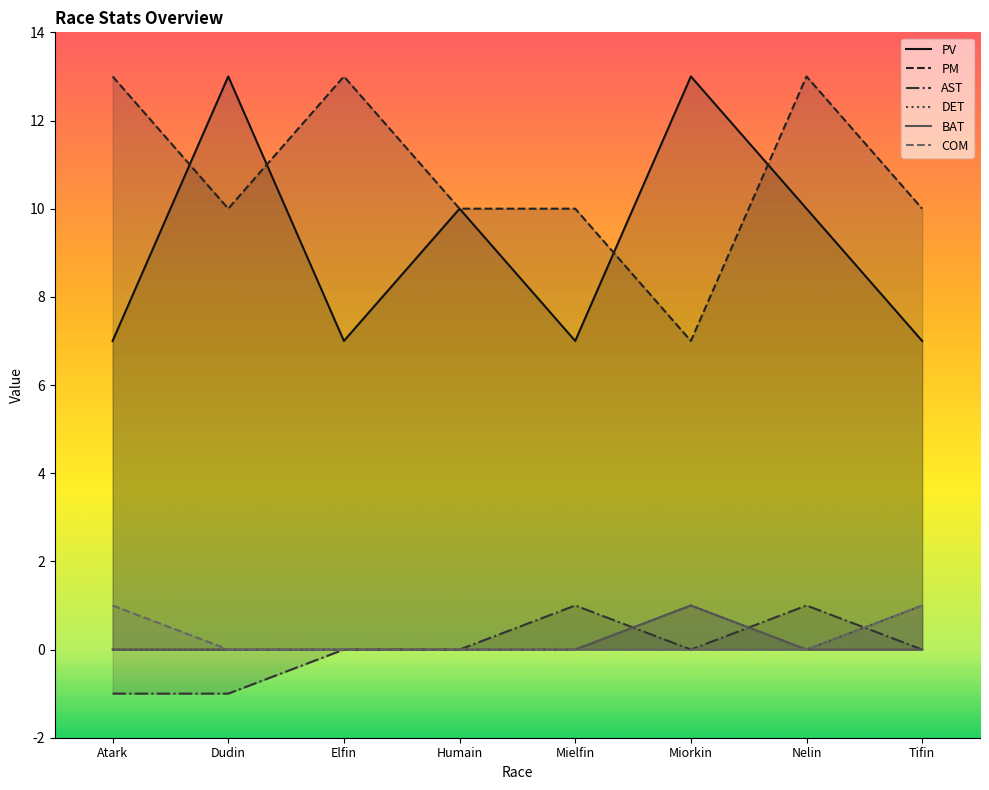

Count the number of categories in the chart.

8